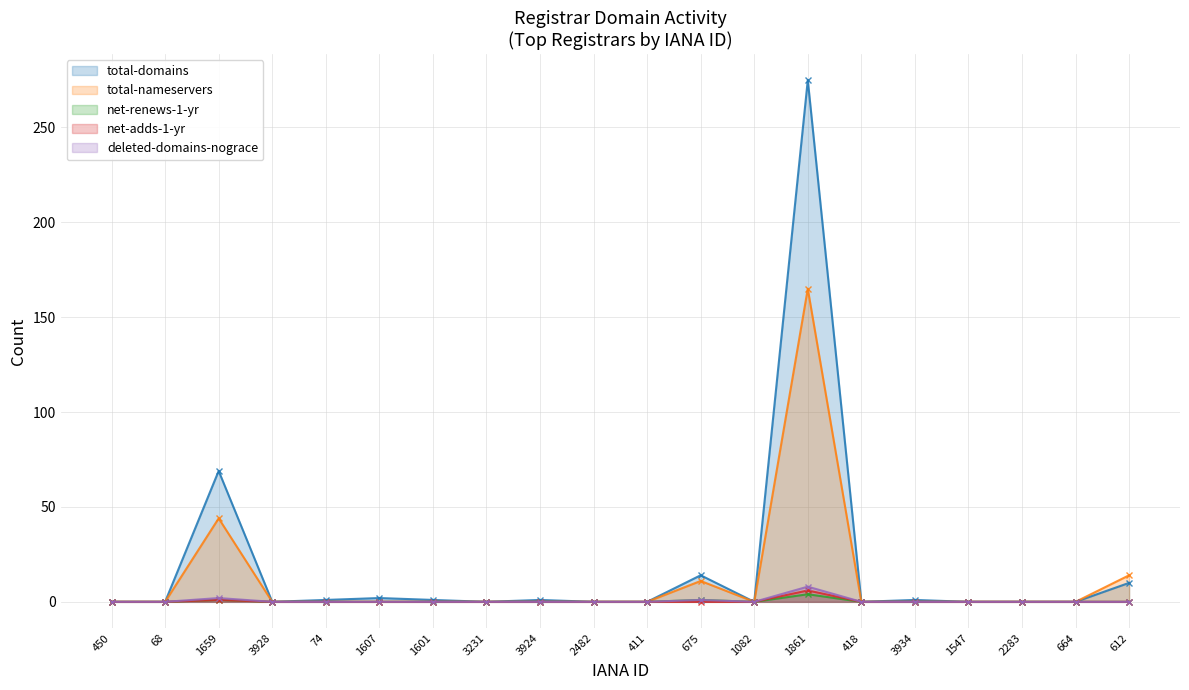

Reading left to right, extract all data points from this chart.

total-domains: 0	0	69	0	1	2	1	0	1	0	0	14	0	275	0	1	0	0	0	10
total-nameservers: 0	0	44	0	0	0	0	0	0	0	0	11	0	165	0	0	0	0	0	14
net-renews-1-yr: 0	0	1	0	0	0	0	0	0	0	0	1	0	4	0	0	0	0	0	0
net-adds-1-yr: 0	0	1	0	0	0	0	0	0	0	0	0	0	6	0	0	0	0	0	0
deleted-domains-nograce: 0	0	2	0	0	0	0	0	0	0	0	1	0	8	0	0	0	0	0	0